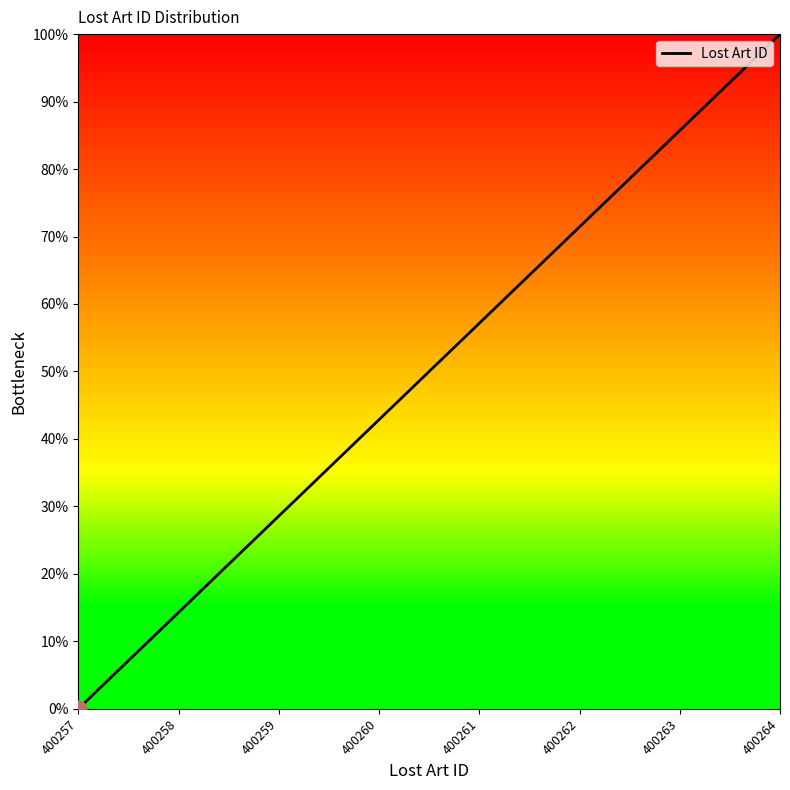

Reading right to left, transcribe all the data shown in this chart.

100.0	85.7	71.4	57.1	42.9	28.6	14.3	0.0